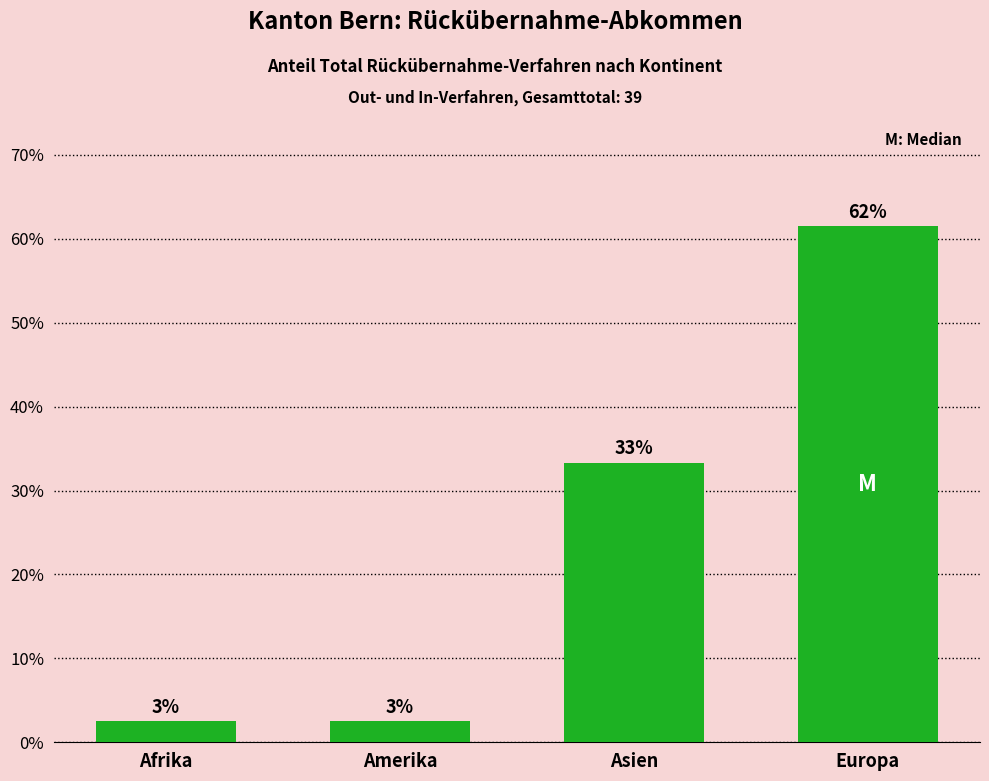

Are the bars grouped side by side (vs. stacked)?

No